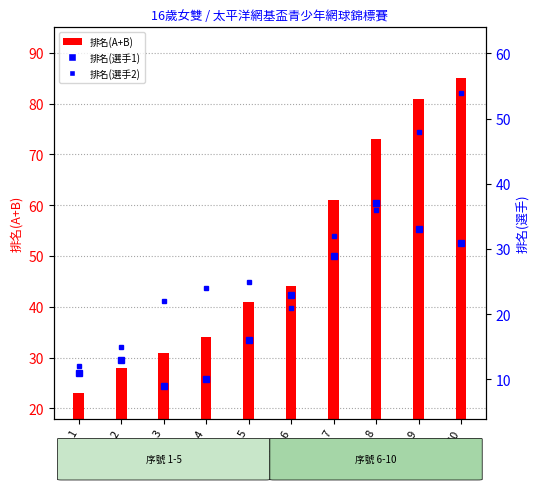

Rank the series by their average value, from highest to lowest.

排名(A+B), 排名(選手2), 排名(選手1)